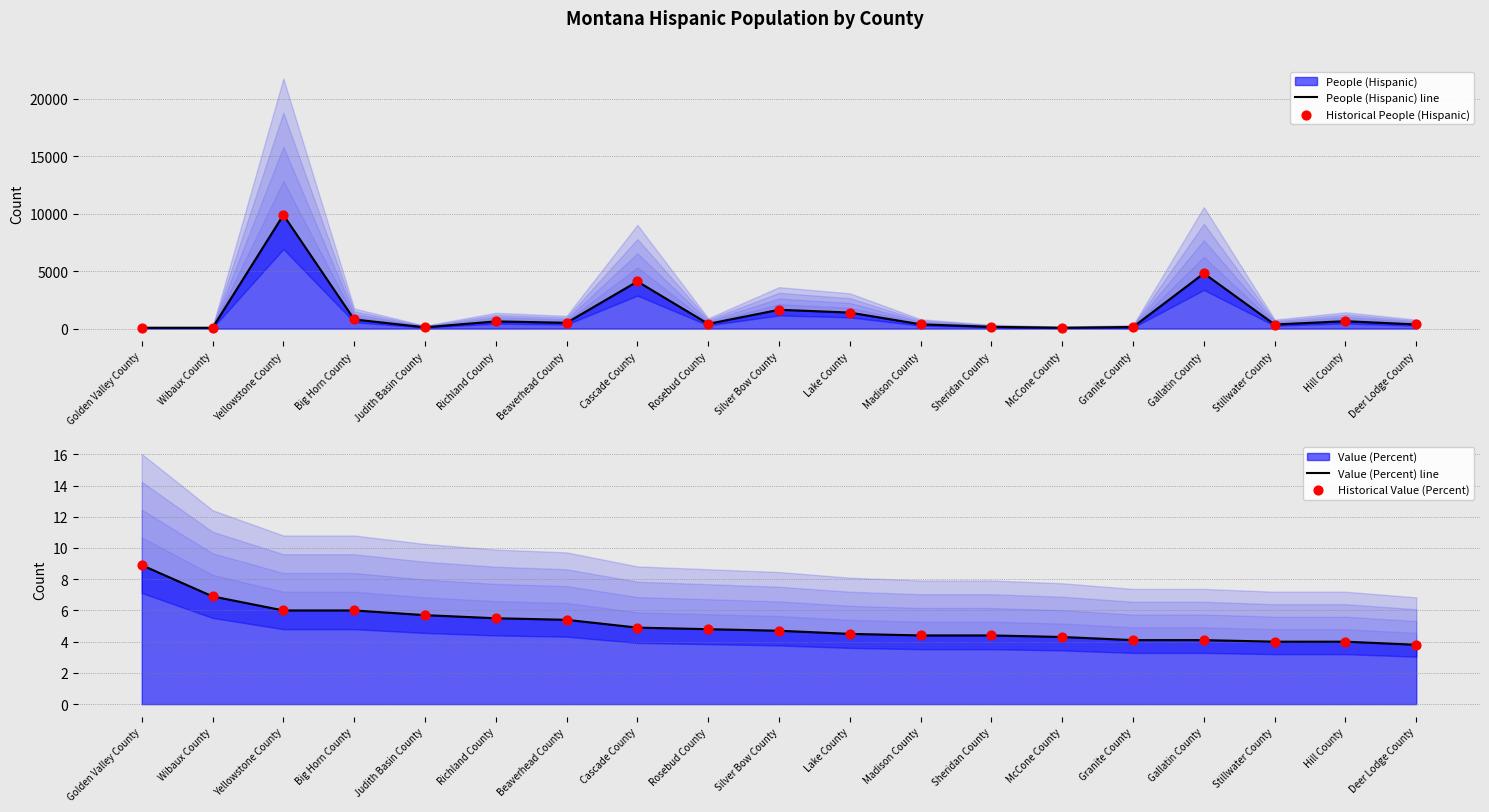

What is the total value across all series at Judith Basin County?

241.4